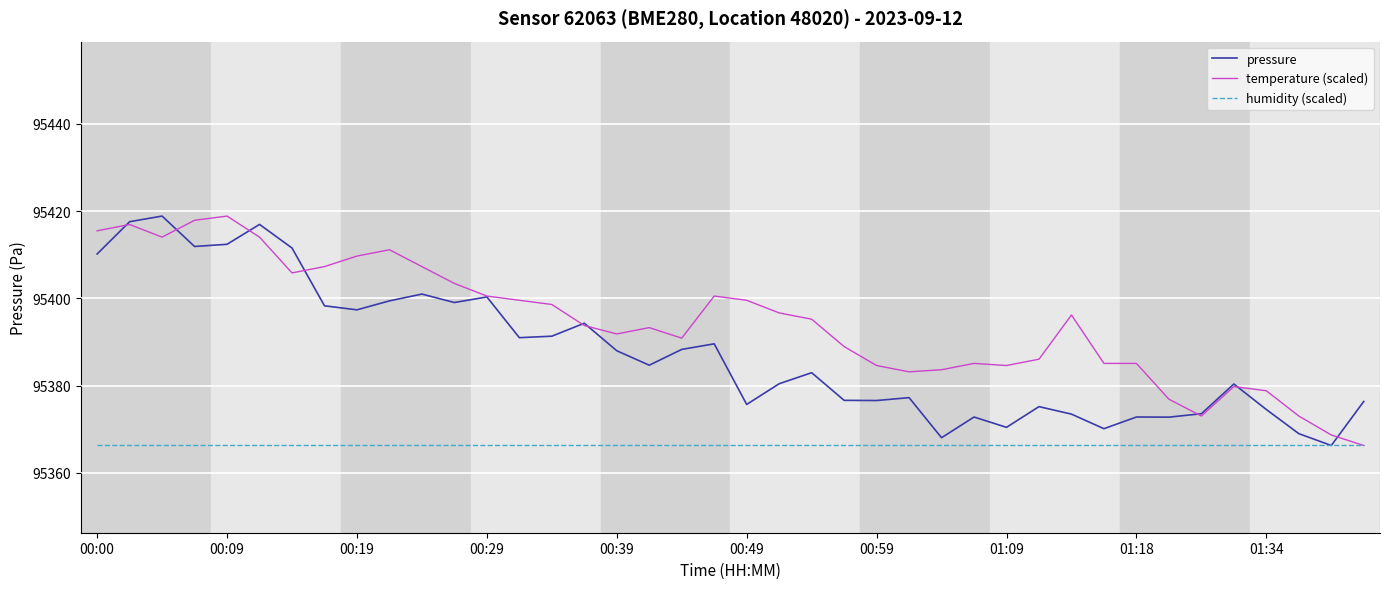

Which series has the largest total across all categories?

temperature (scaled)